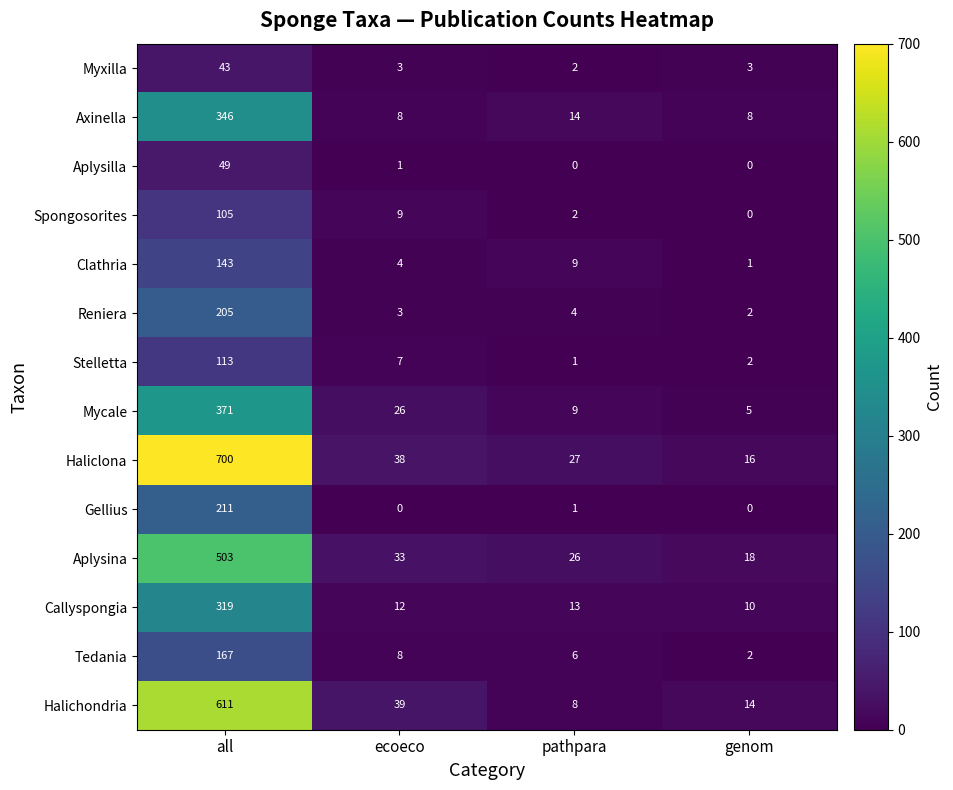

What is the difference between the second highest and second lowest values in the Mycale series?

17